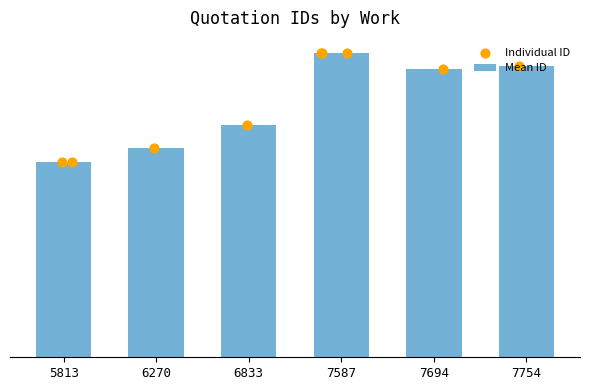

Between 7587 and 7694, which is larger?

7587